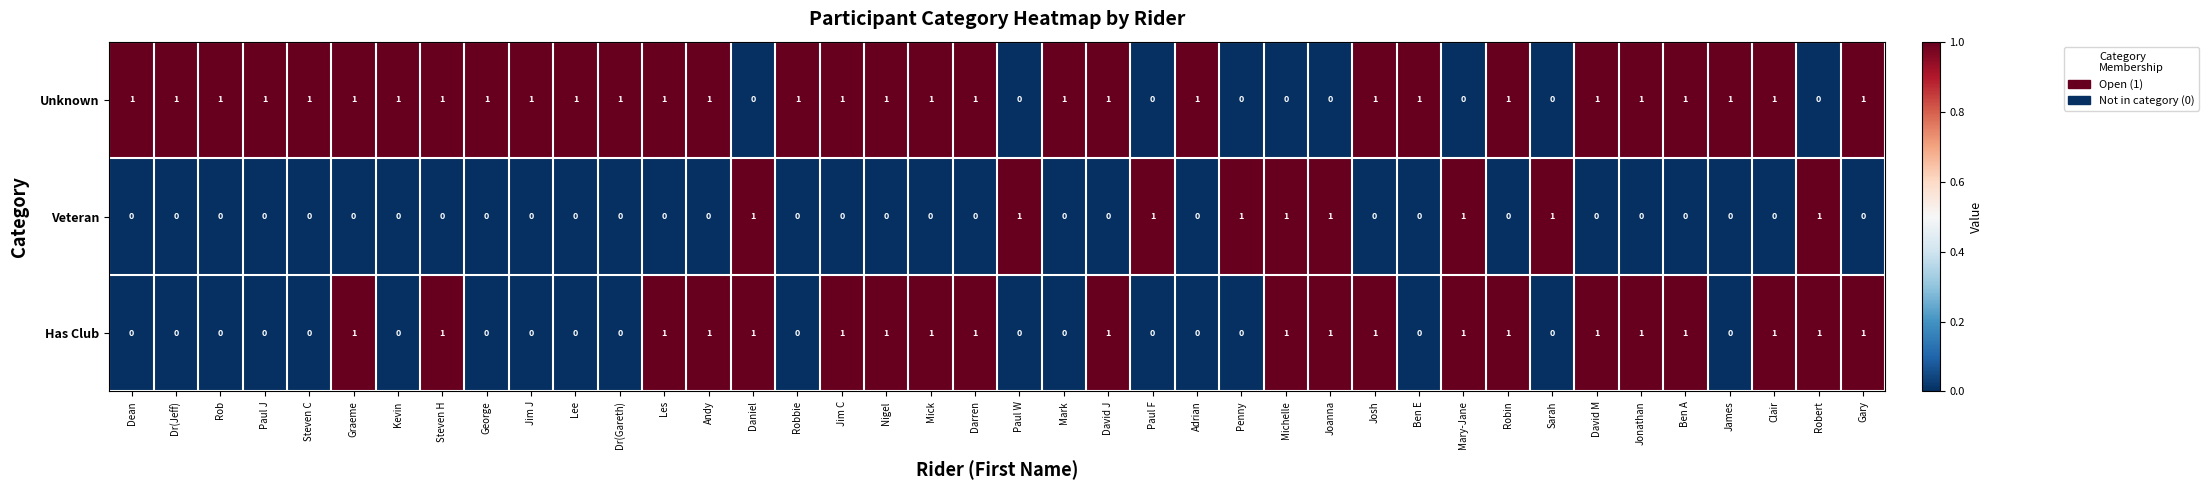

How many series are shown in this chart?

3